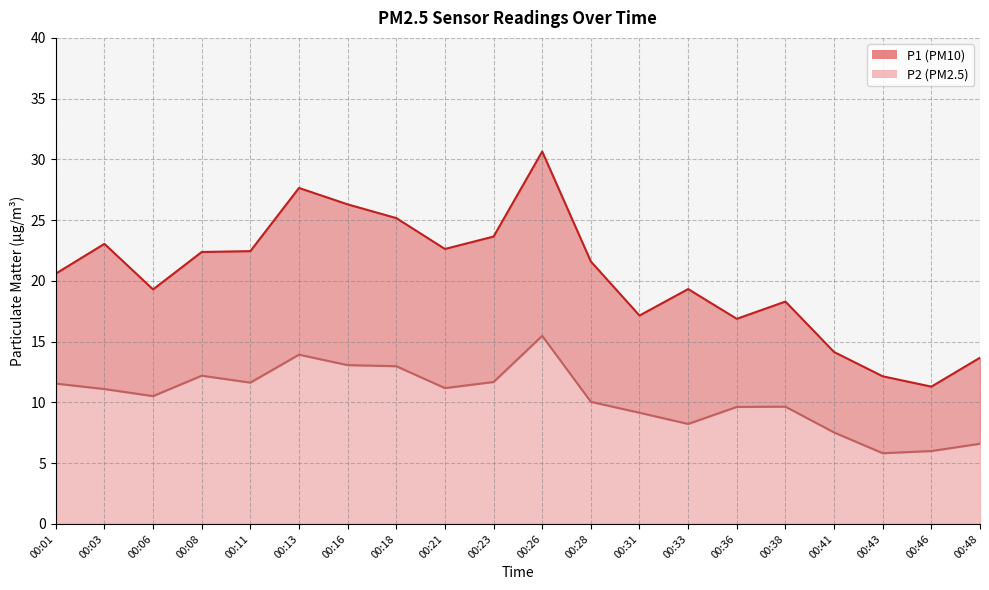

At how many categories does at least one series exceed 17?

15